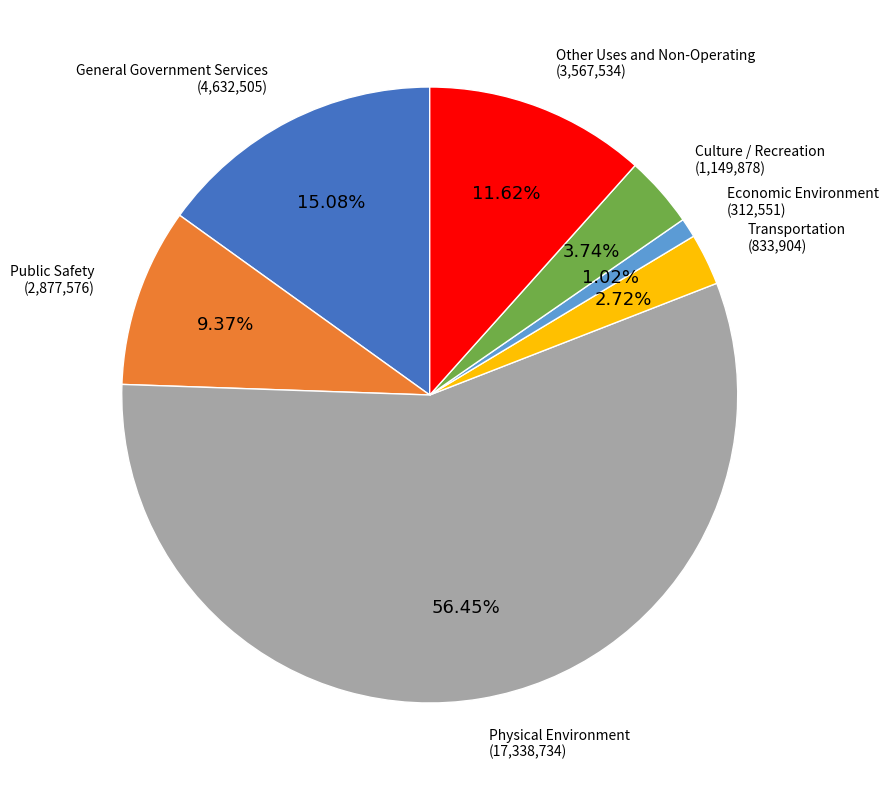

What percentage is the Transportation slice, to the nearest percent?

3%